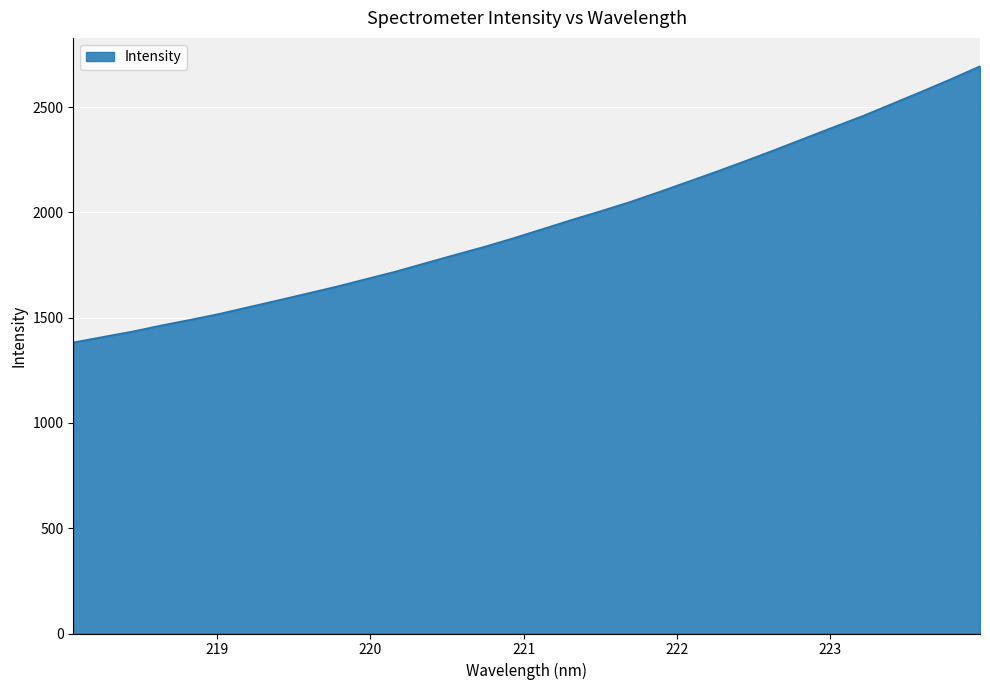

What is the greatest value displayed?

2693.8